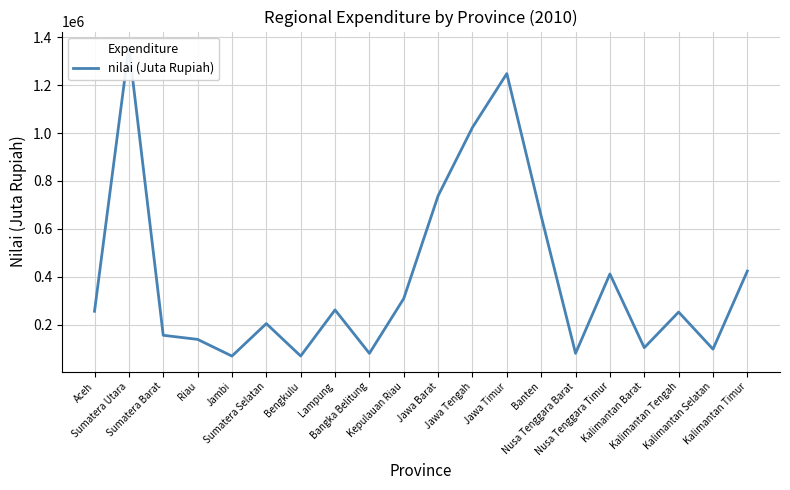

How many values are below 256292?

10